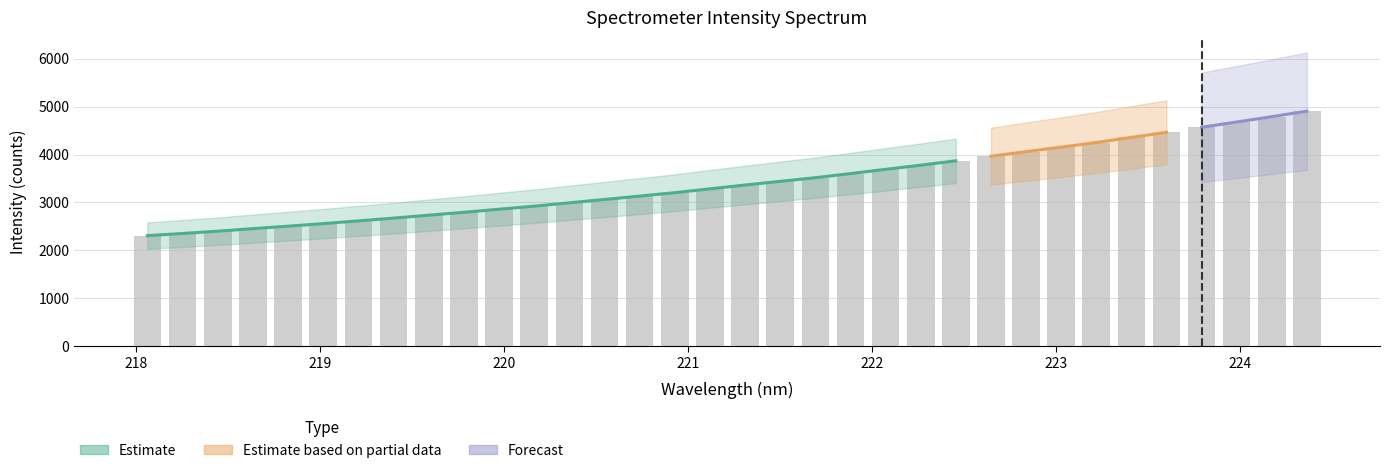

Reading left to right, extract all data points from this chart.

2306.7	2352.0	2399.4	2452.9	2504.2	2557.7	2614.8	2672.9	2734.1	2794.2	2858.3	2921.9	2991.8	3062.0	3132.3	3203.8	3284.4	3363.4	3440.4	3516.5	3603.0	3690.7	3778.5	3869.8	3965.6	4061.0	4154.4	4251.3	4358.6	4463.3	4569.7	4679.7	4791.1	4905.9